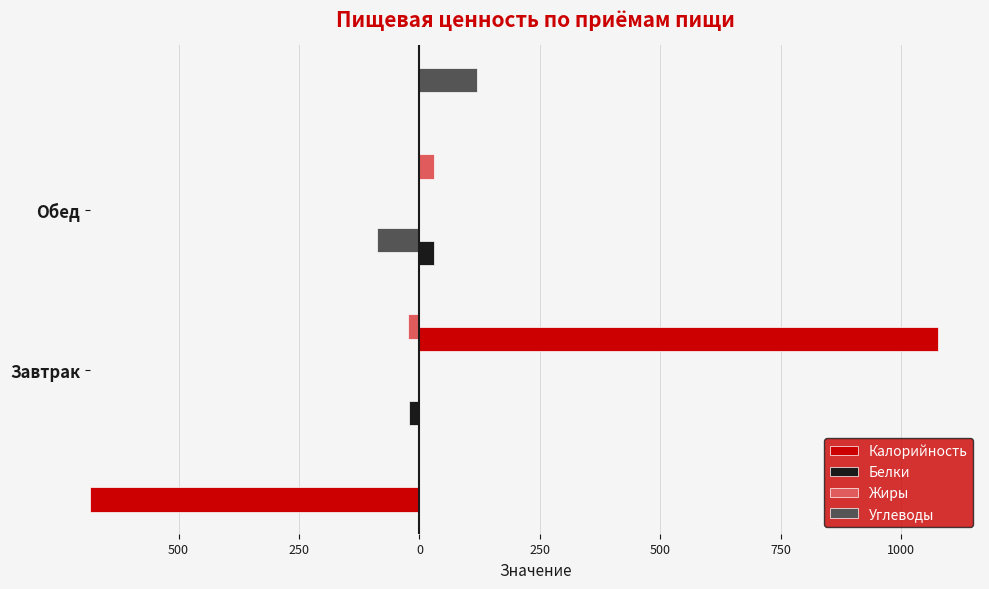

Are the bars grouped side by side (vs. stacked)?

Yes